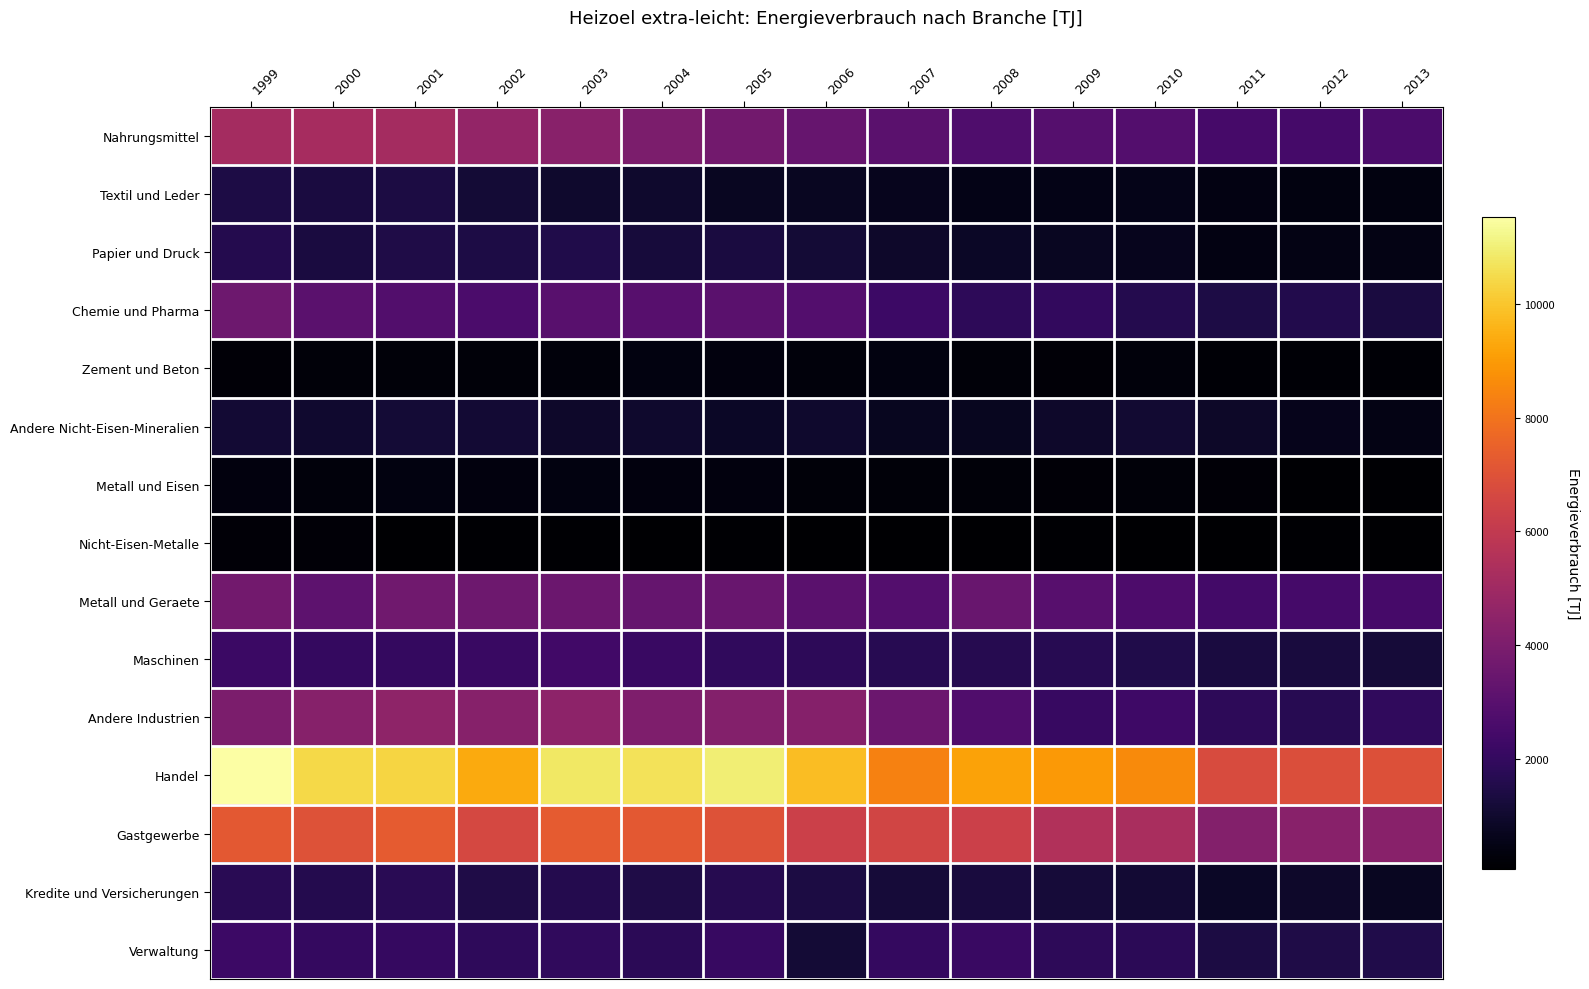

How many data points does each series have?

15